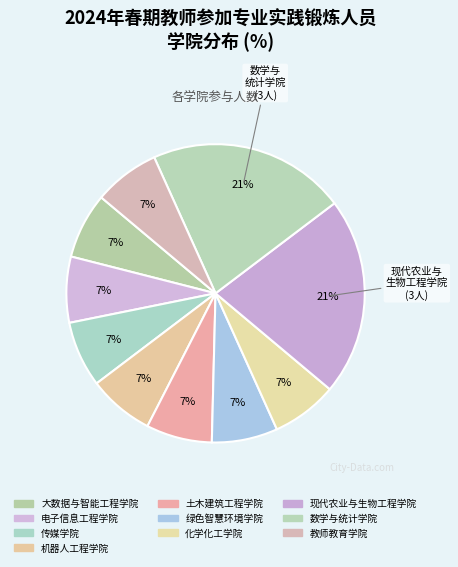

What is the total percentage of 传媒学院 and 大数据与智能工程学院?

14.3%